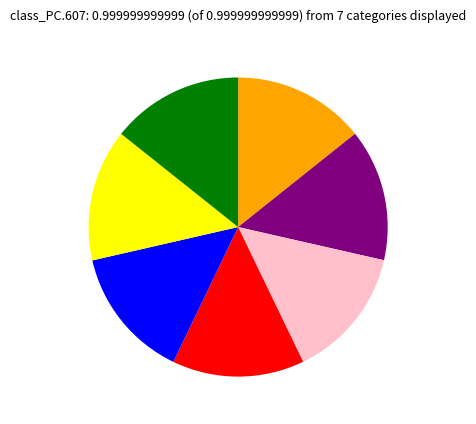

Does any single category account for the majority?

No